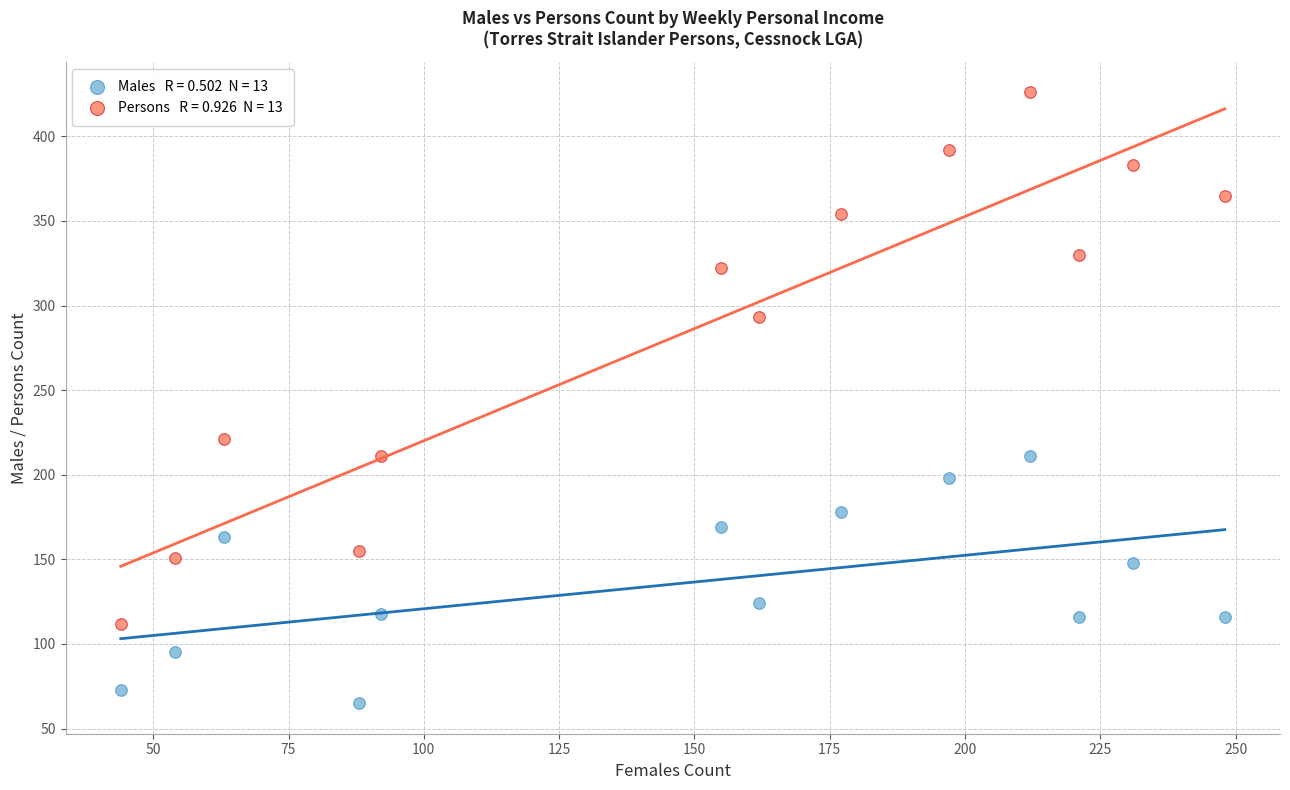

Across all data points, what is the range of X values (max minus min)?

204